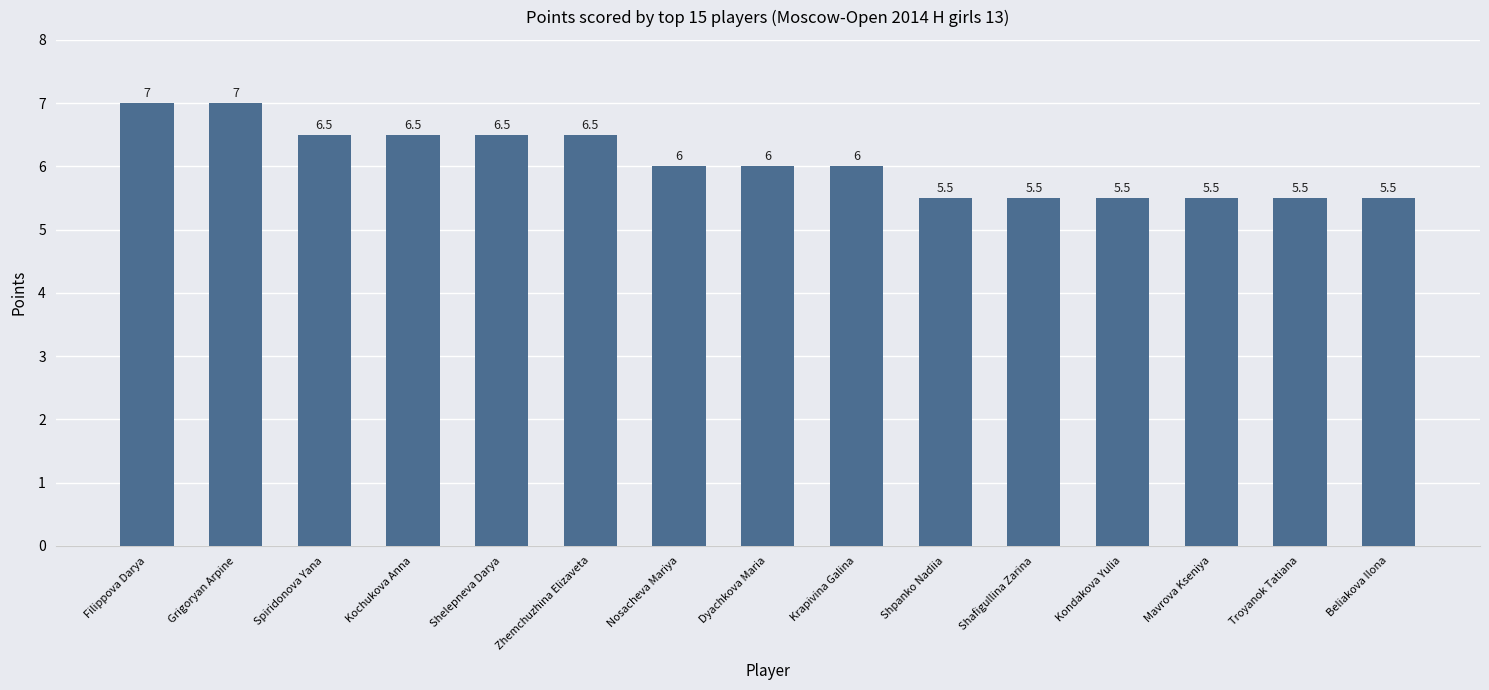

What is the change in value from Grigoryan Arpine to Mavrova Kseniya?

-1.5